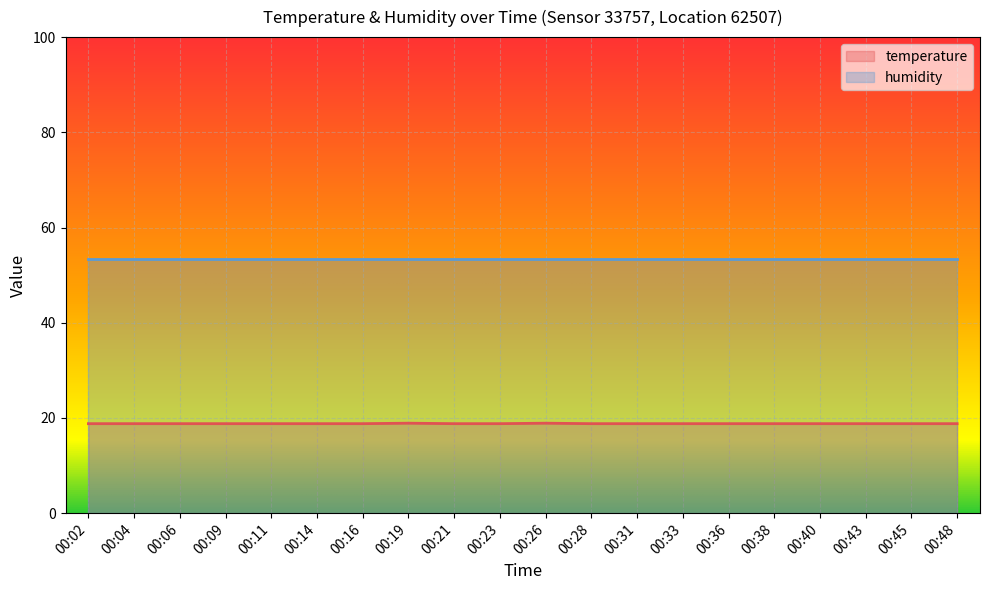

What is the total value across all series at 00:40?

72.1